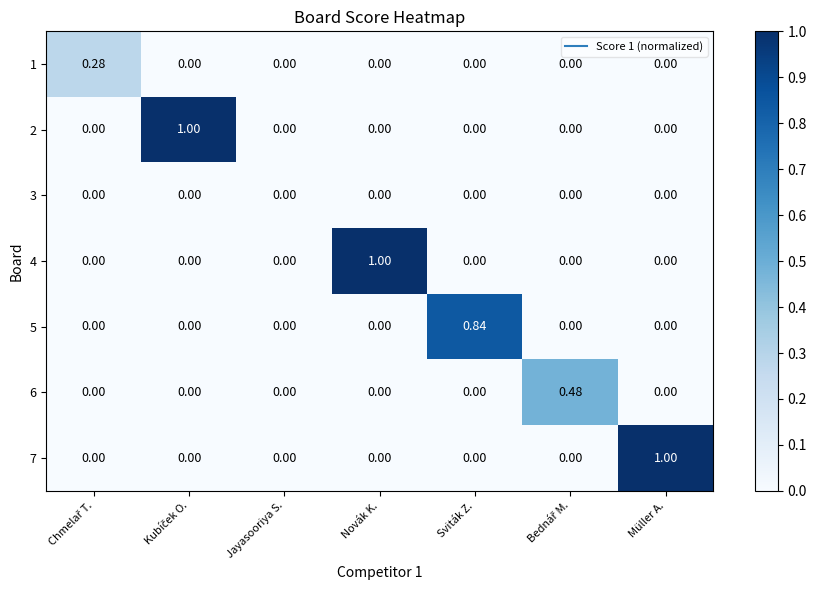

Which category has the highest value in the 4 series?

Novák K.